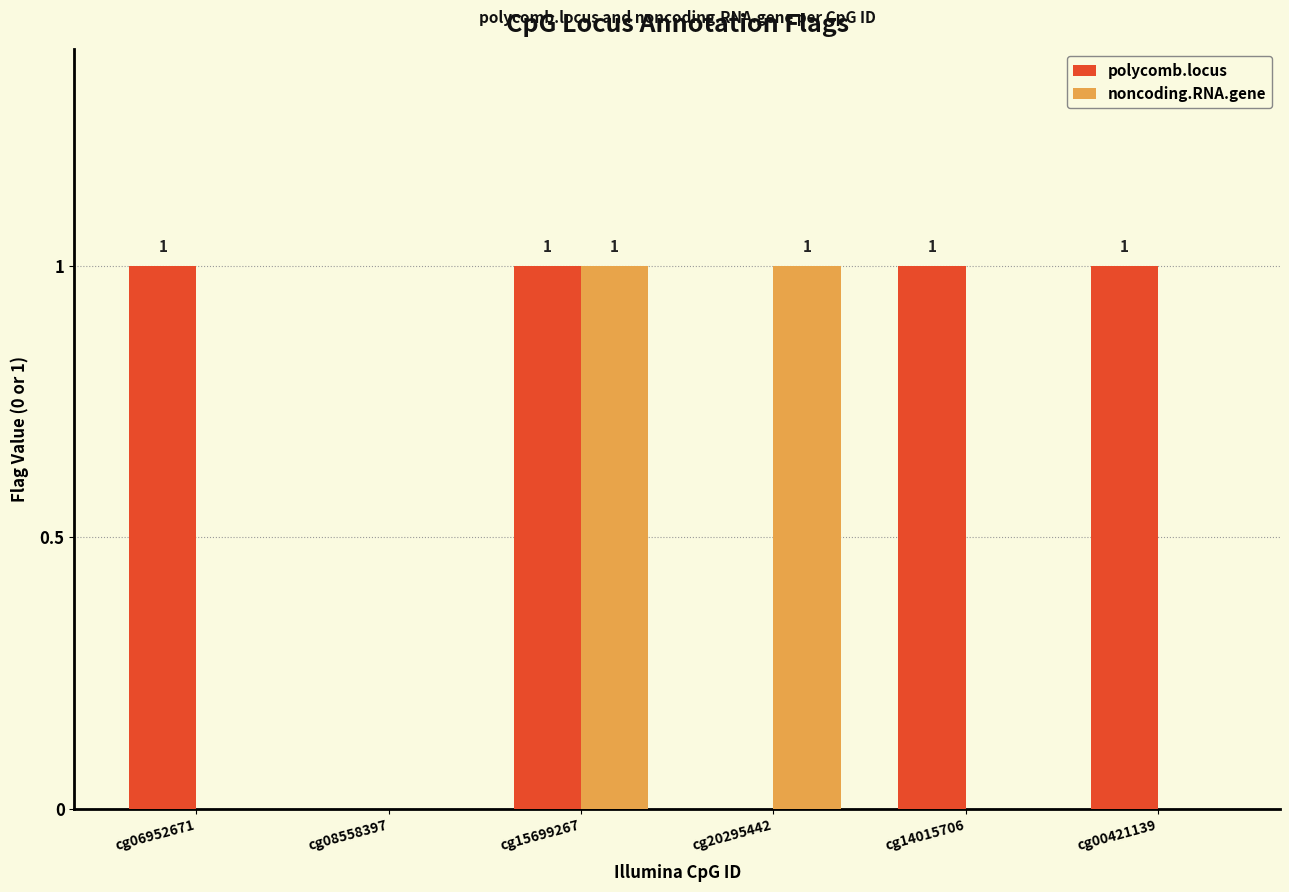

How many series are shown in this chart?

2